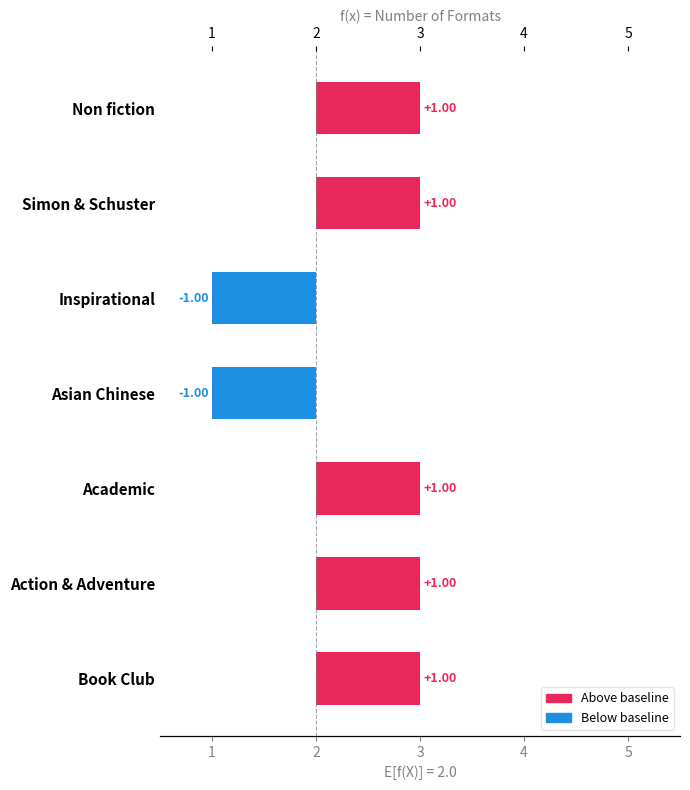

True or false: the data shows 2 at 6.

False